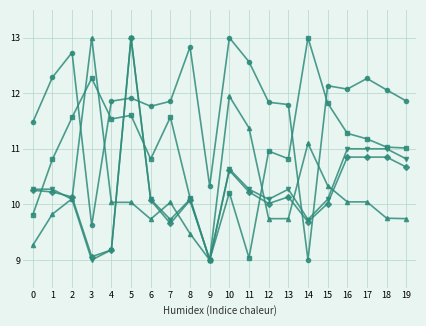

What is the smallest value displayed?

9.0